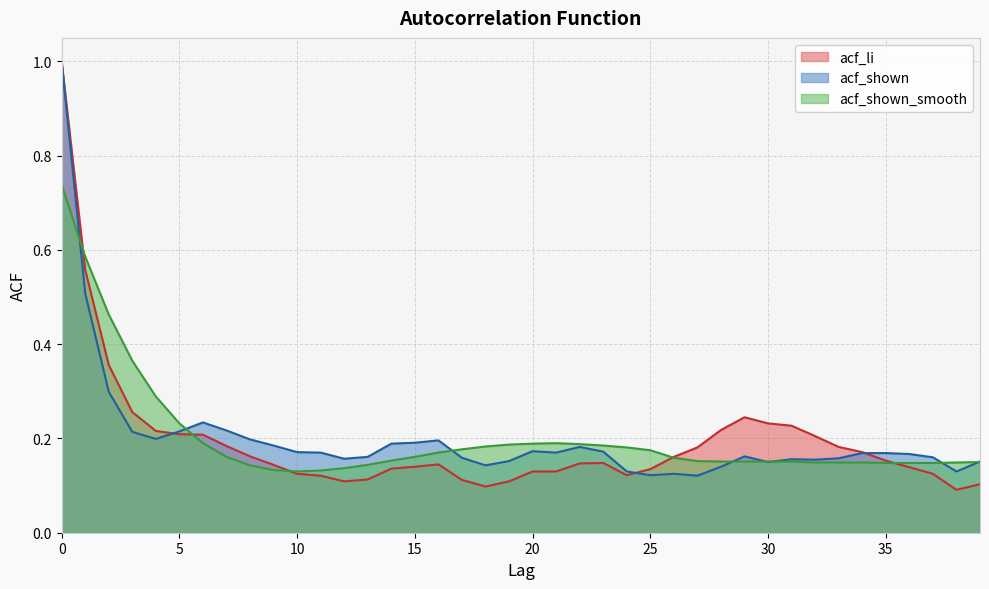

How many intersections are there between acf_shown and acf_shown_smooth?

8